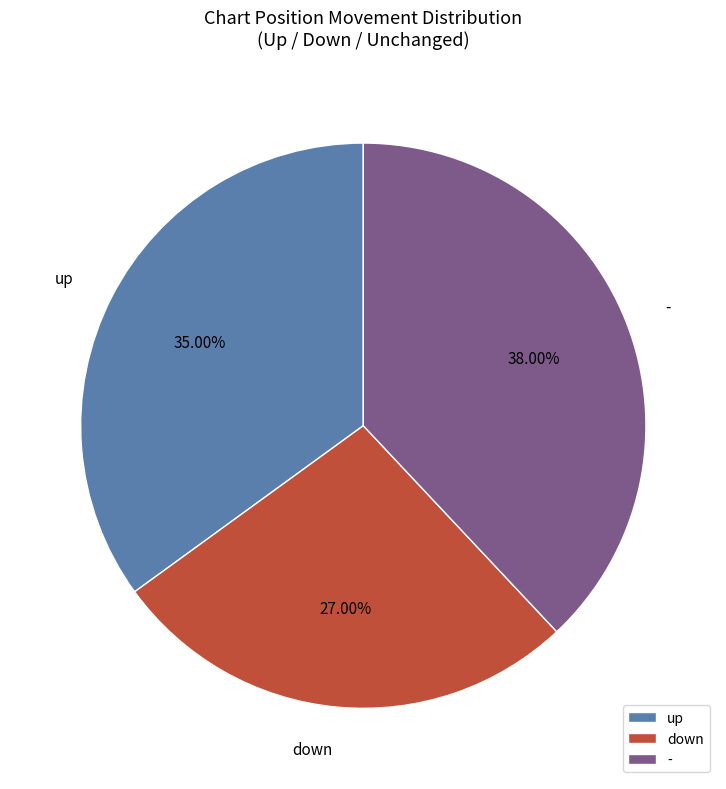

What portion of the pie excludes -?

62.0%